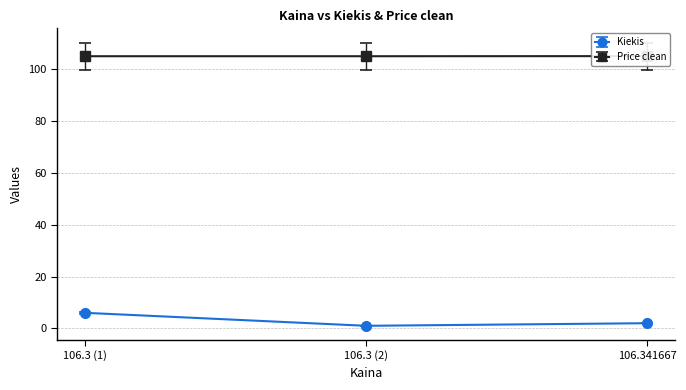

What is the maximum value for Kiekis?

6